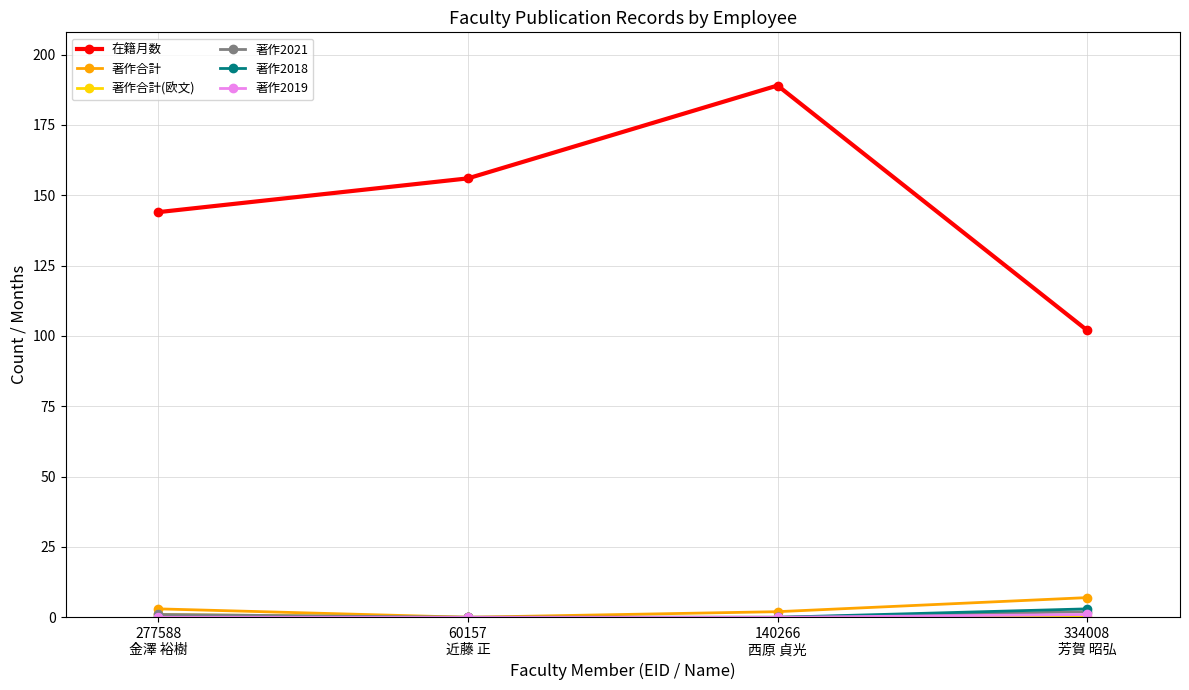

Between 277588
金澤 裕樹 and 60157
近藤 正, which series saw the biggest shift?

在籍月数